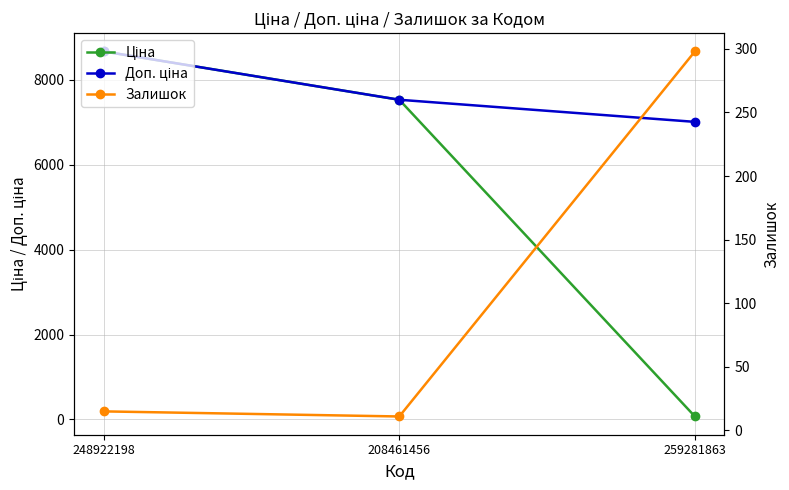

Does the chart display data point markers on the line(s)?

Yes